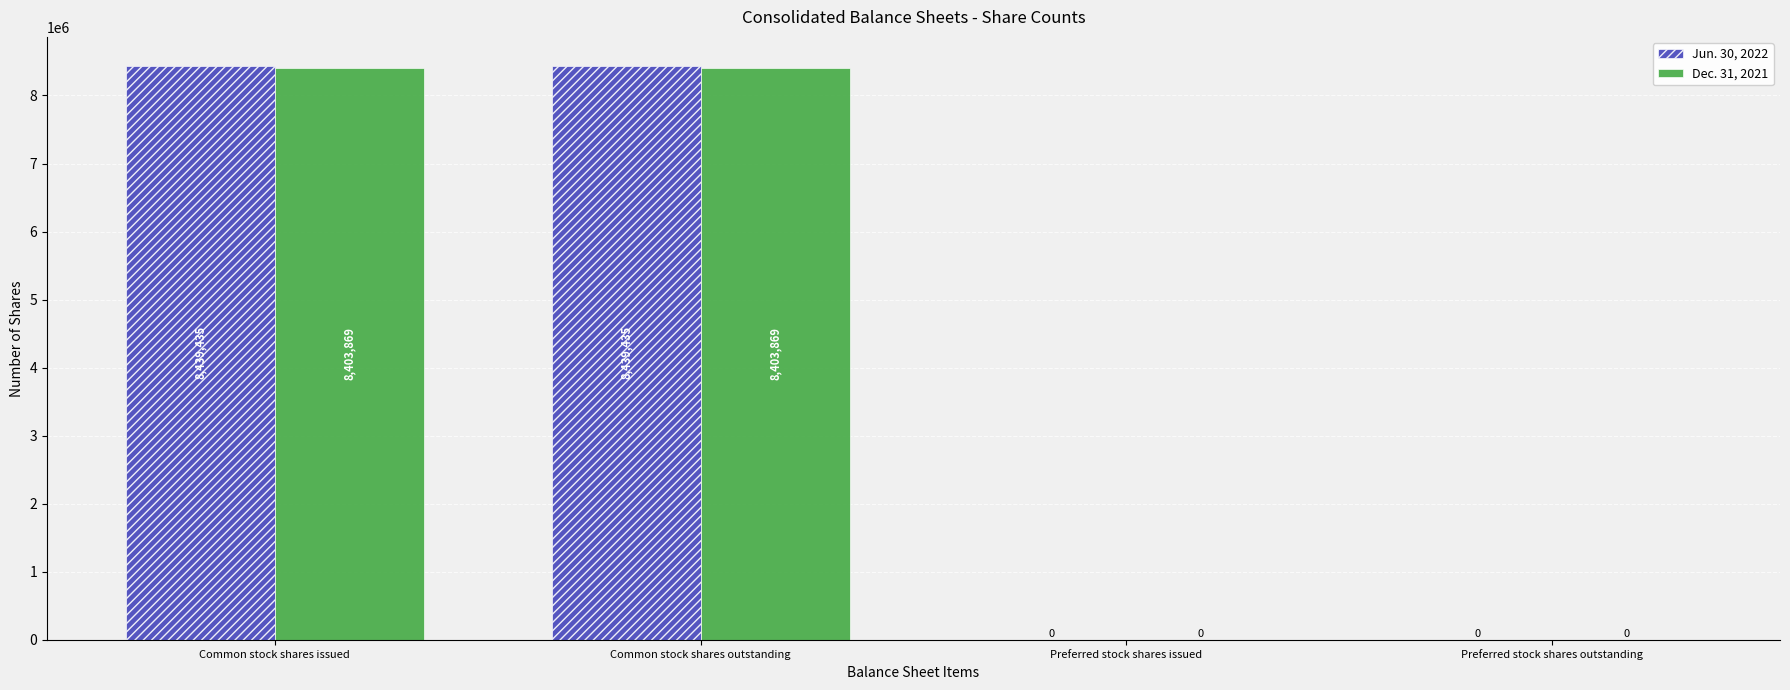

Is it true that Jun. 30, 2022 equals 14853712 at Common stock shares issued?

False